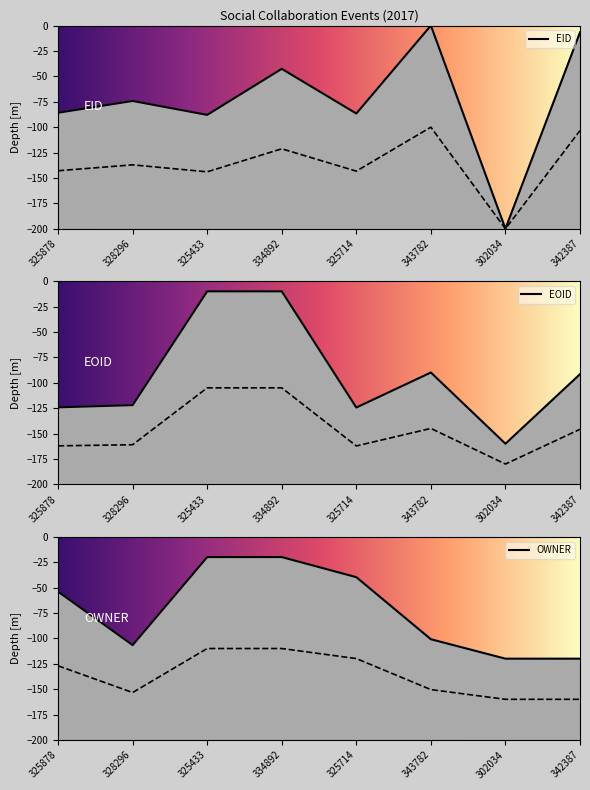

What is the label of the 8th point from the right?

325878